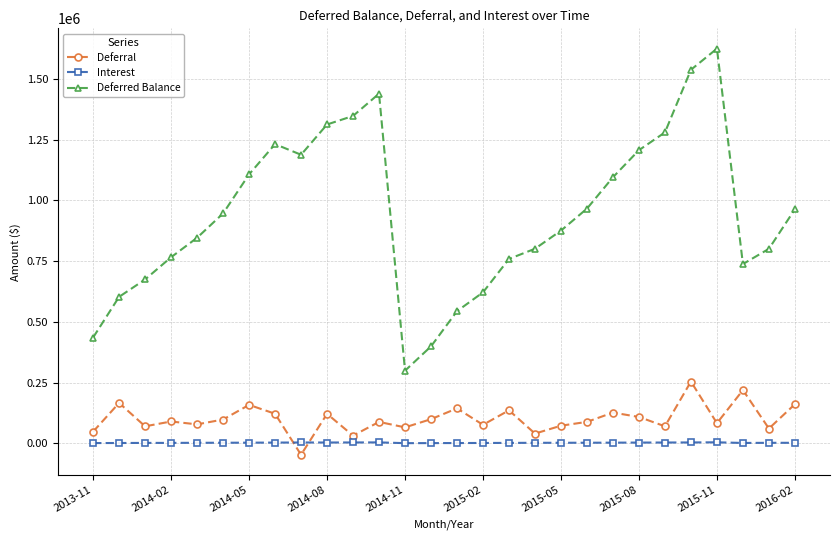

Which series has the largest range (max minus min)?

Deferred Balance